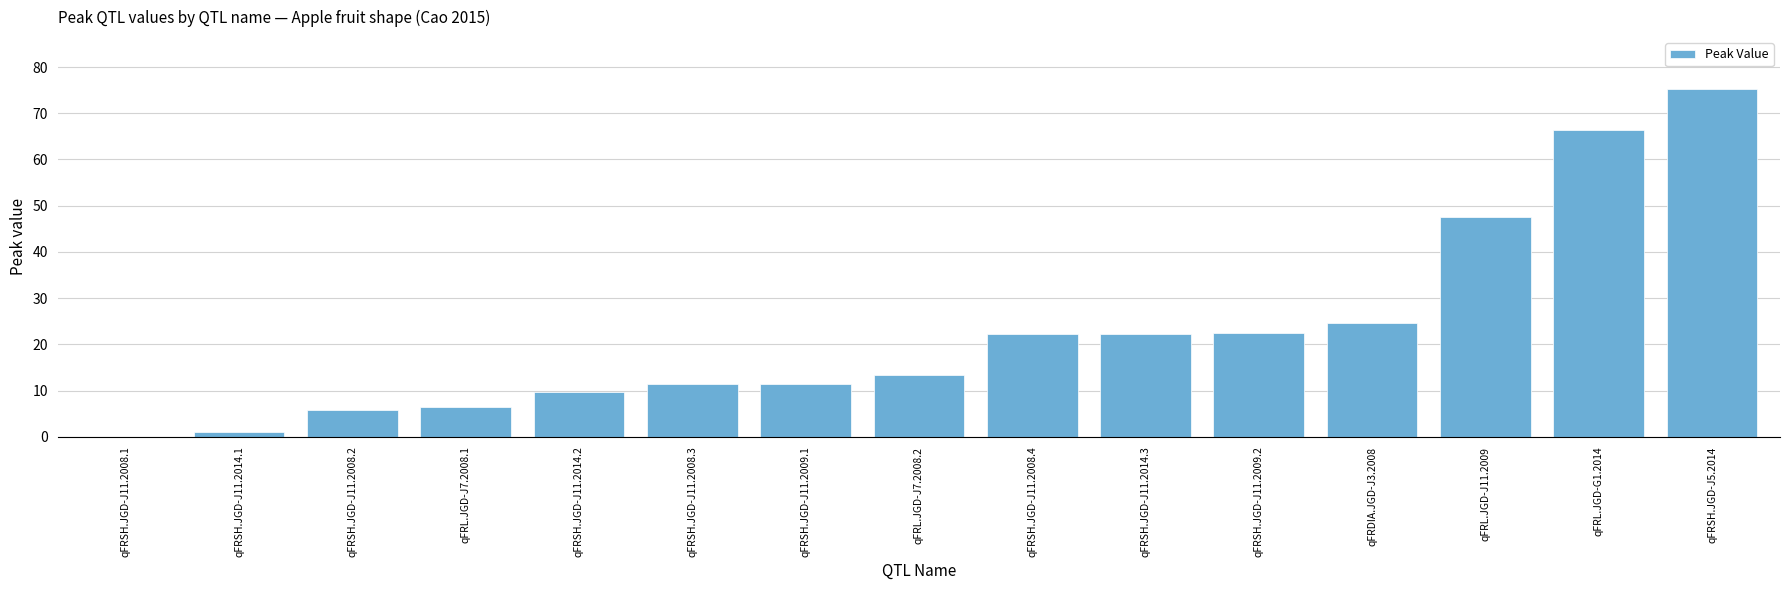

What is the maximum value shown in the chart?

75.2